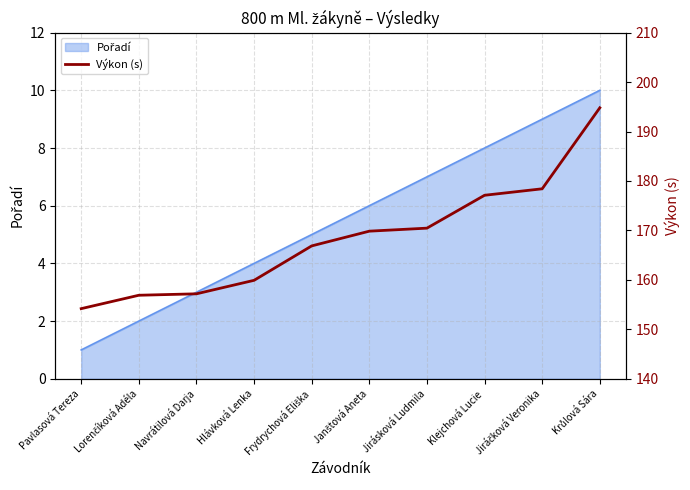

How many data points does each series have?

10